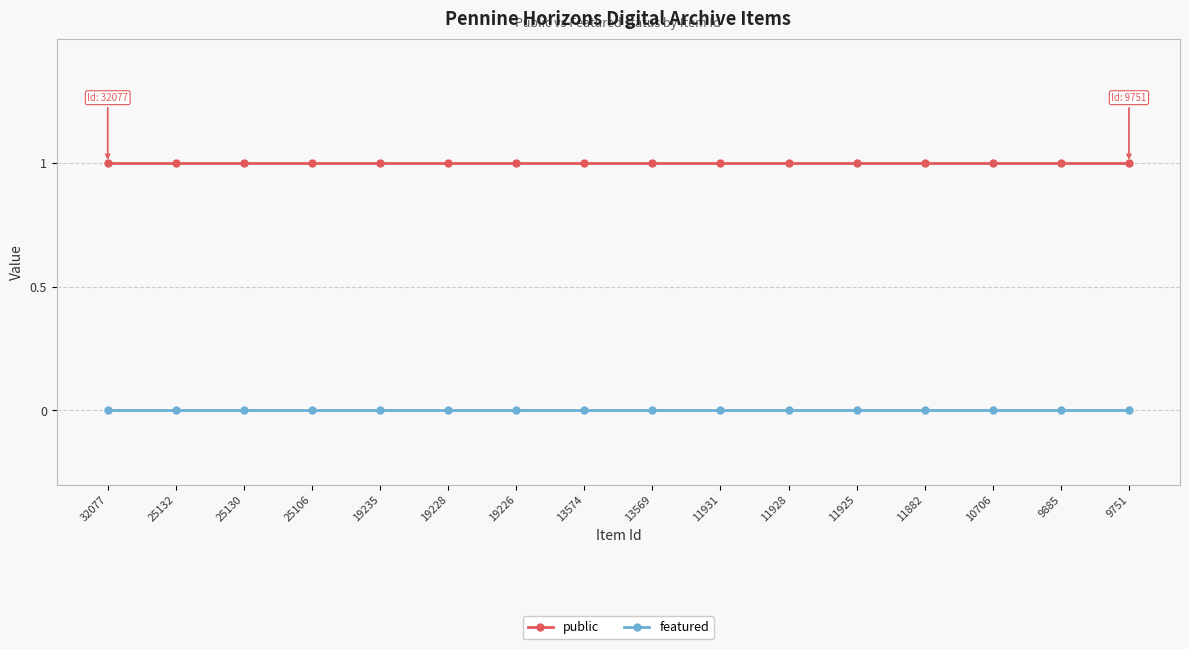

Is it true that public equals 0 at 25130?

False